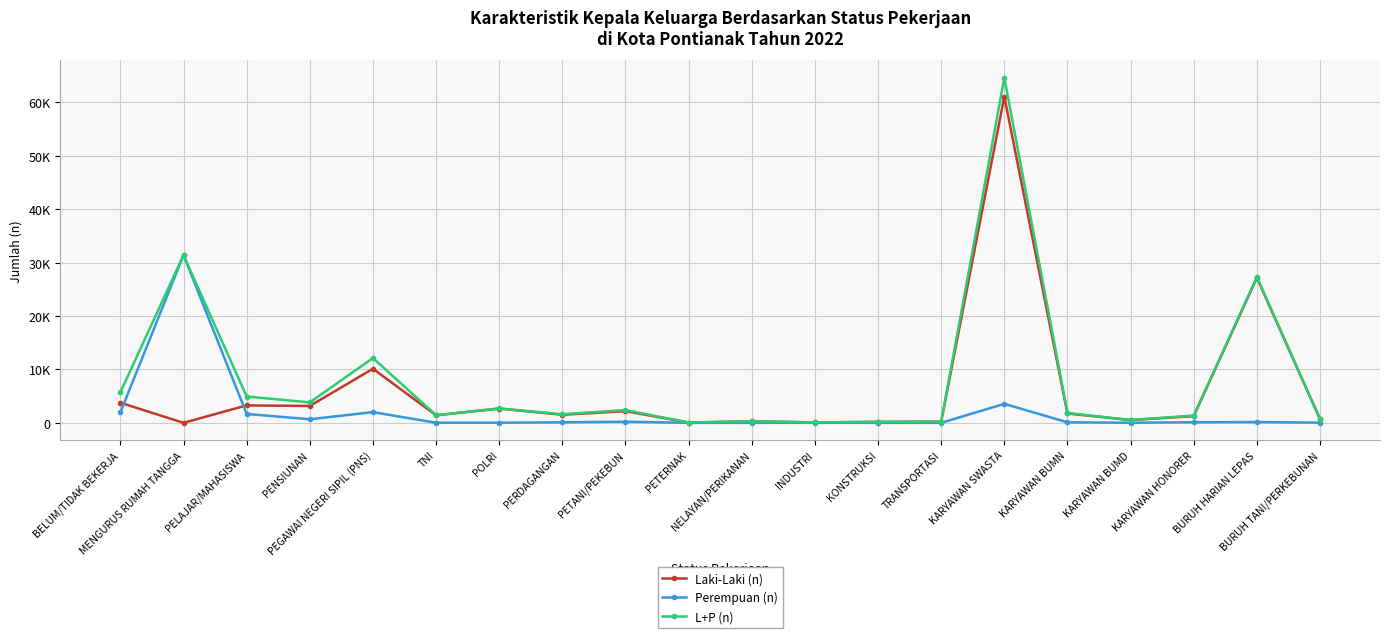

What is the difference between the maximum and second lowest values in the Laki-Laki (n) series?

60985